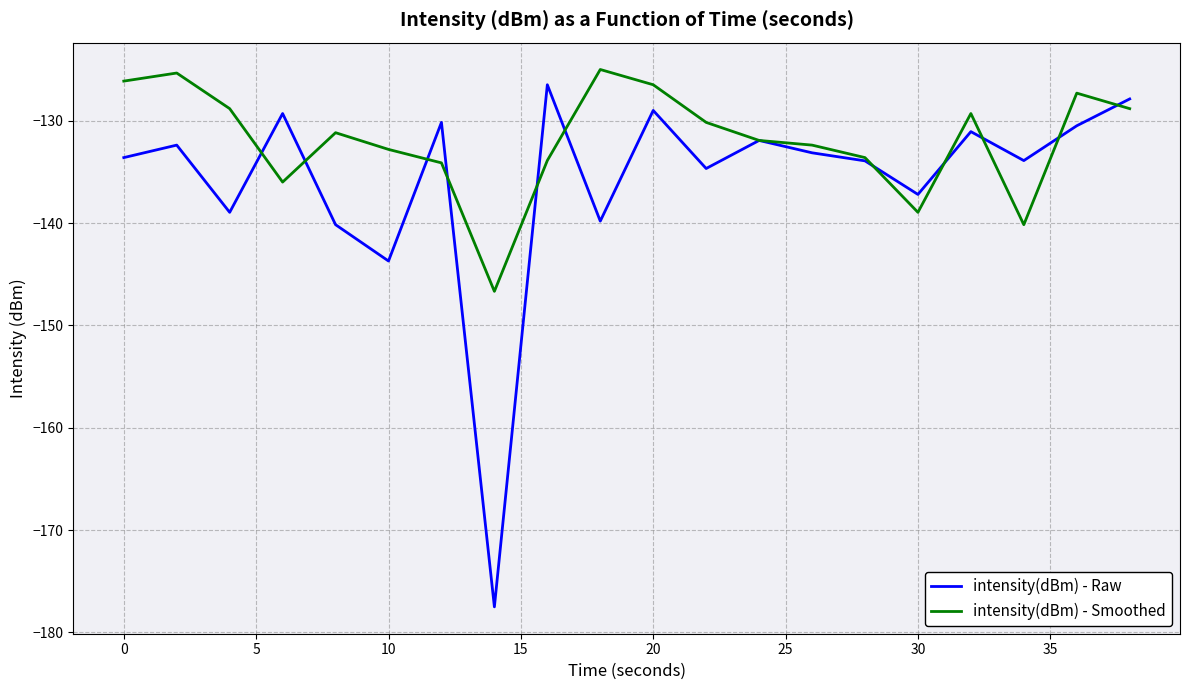

List the series in order of their peak value, highest first.

intensity(dBm) - Smoothed, intensity(dBm) - Raw